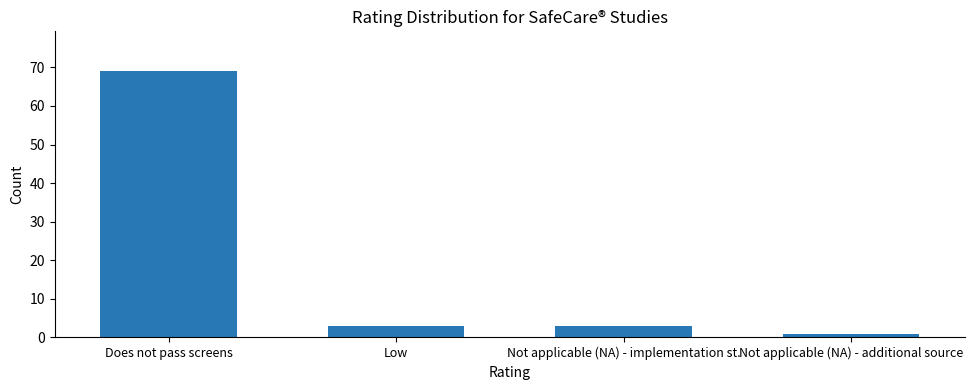

How many bars are there in total?

4